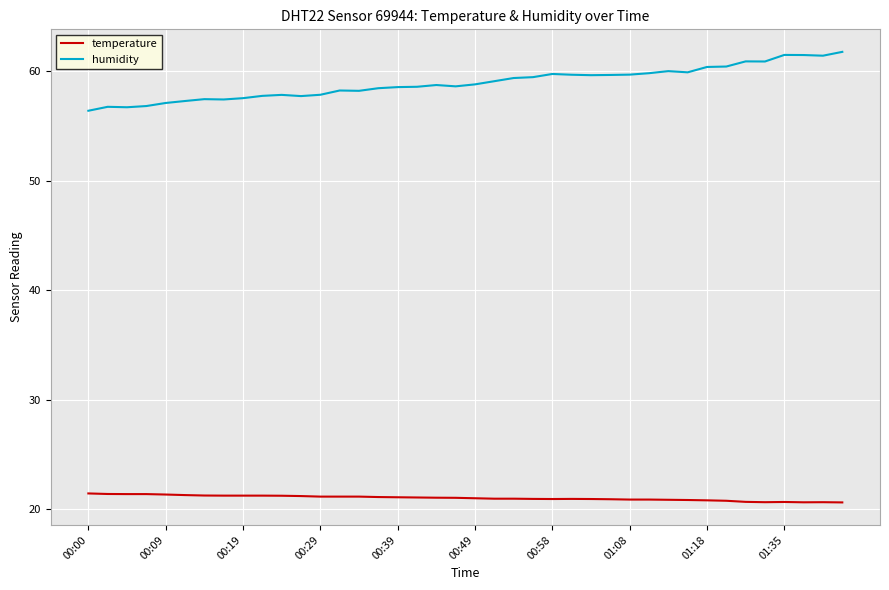

Which series has the largest range (max minus min)?

humidity